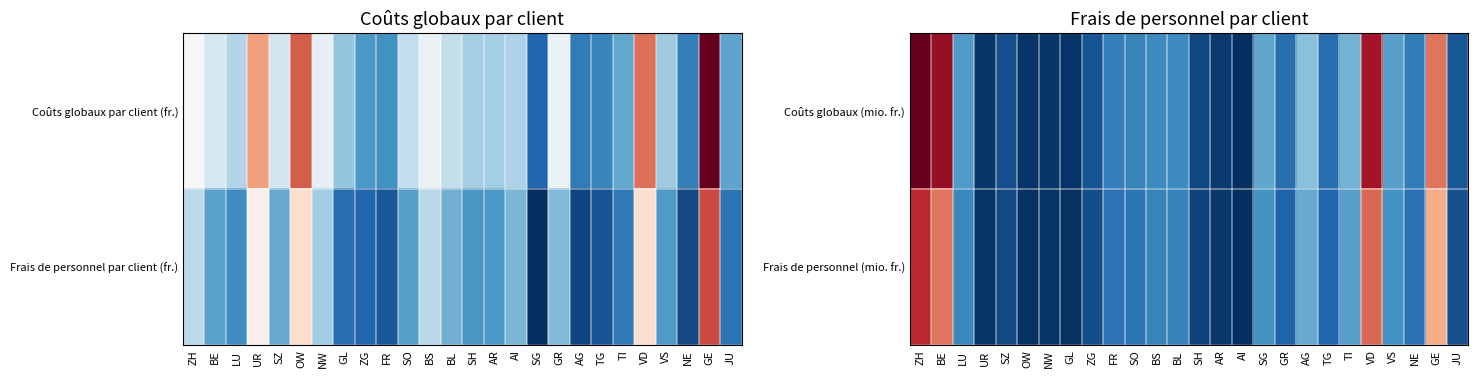

At which category is the sum across all series the highest?

ZH